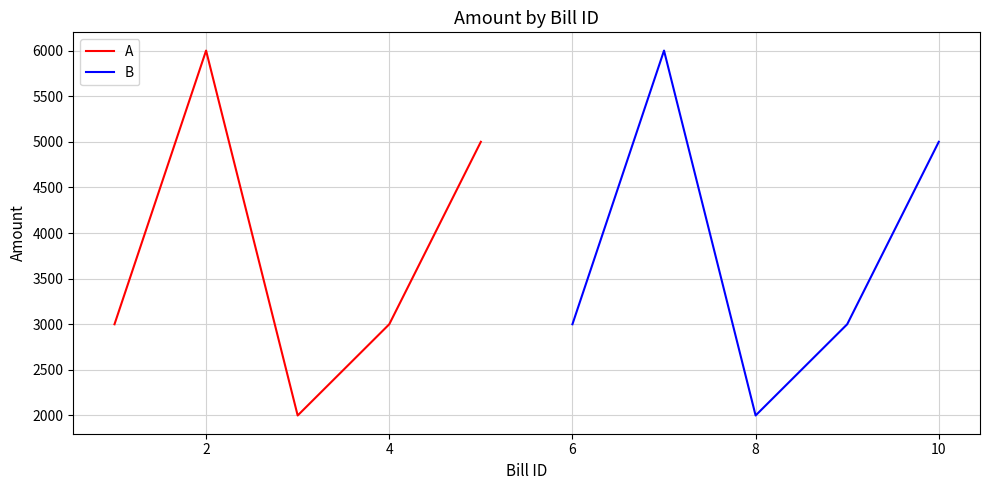

In B, how many points are higher than both neighbors (excluding endpoints)?

1